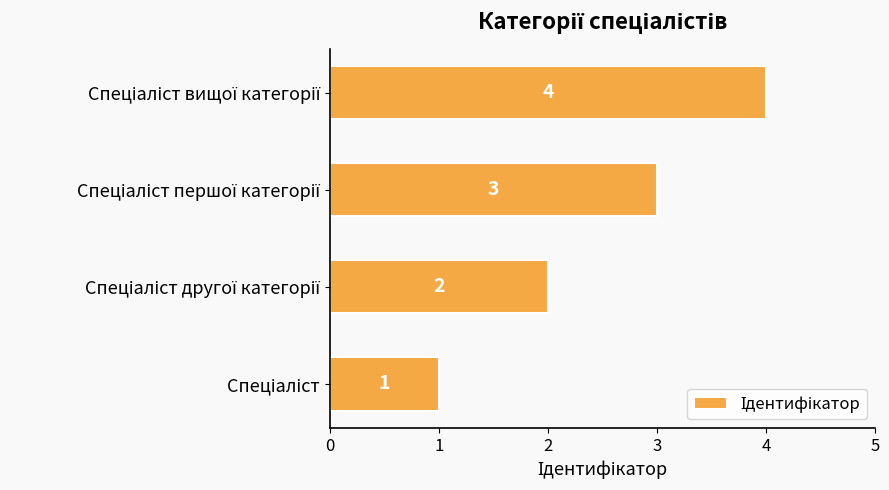

What is the difference between the maximum and minimum values?

3